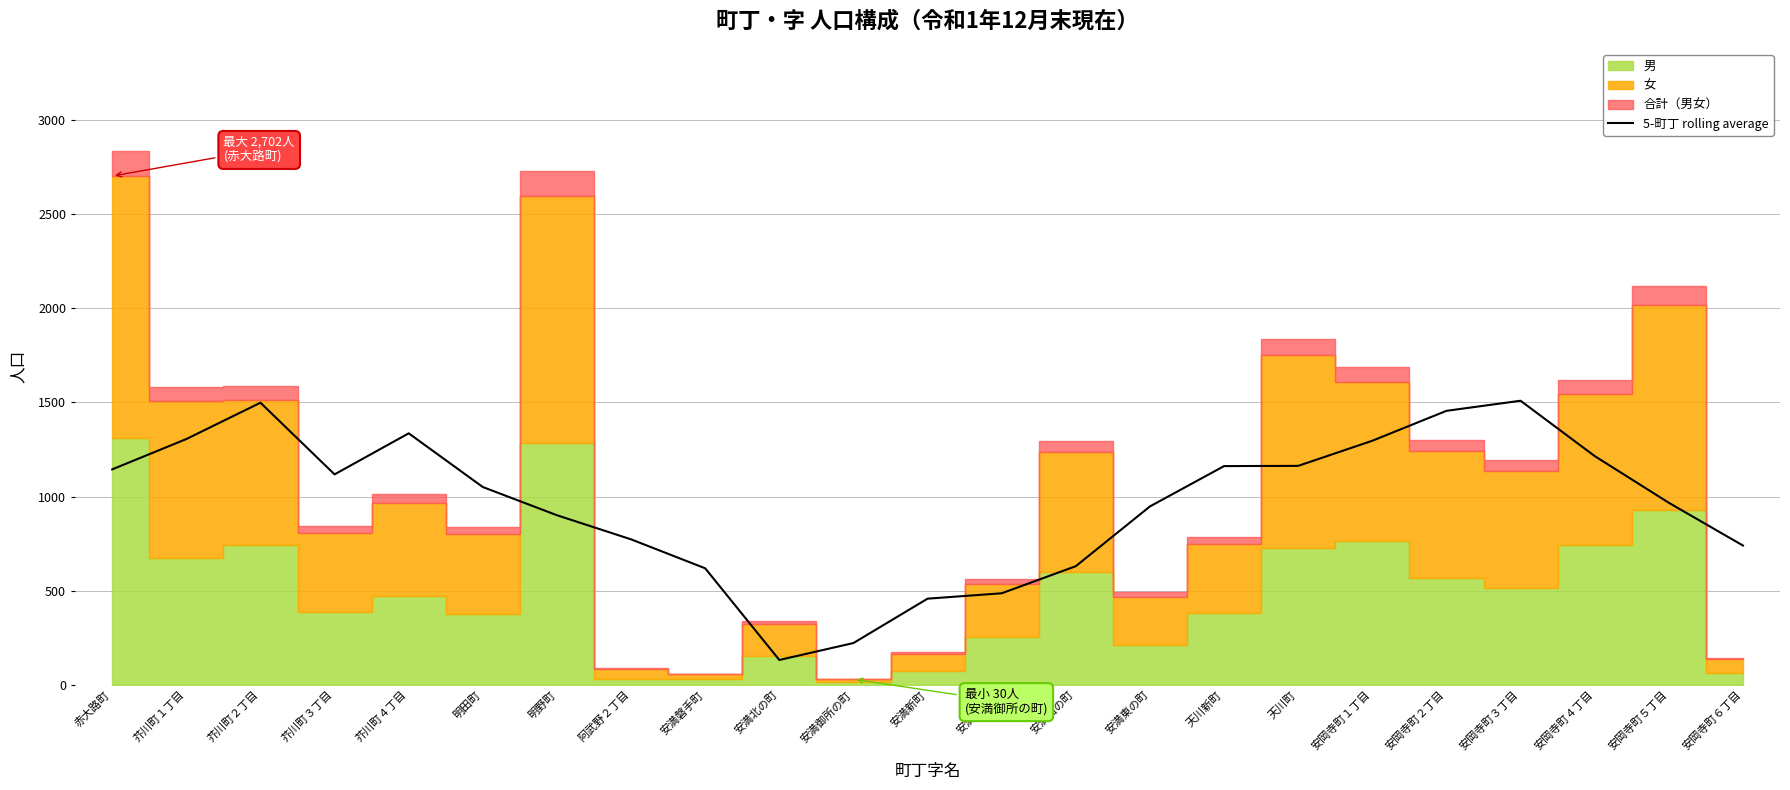

What is the lowest value of the 5-町丁 rolling average series?

132.2